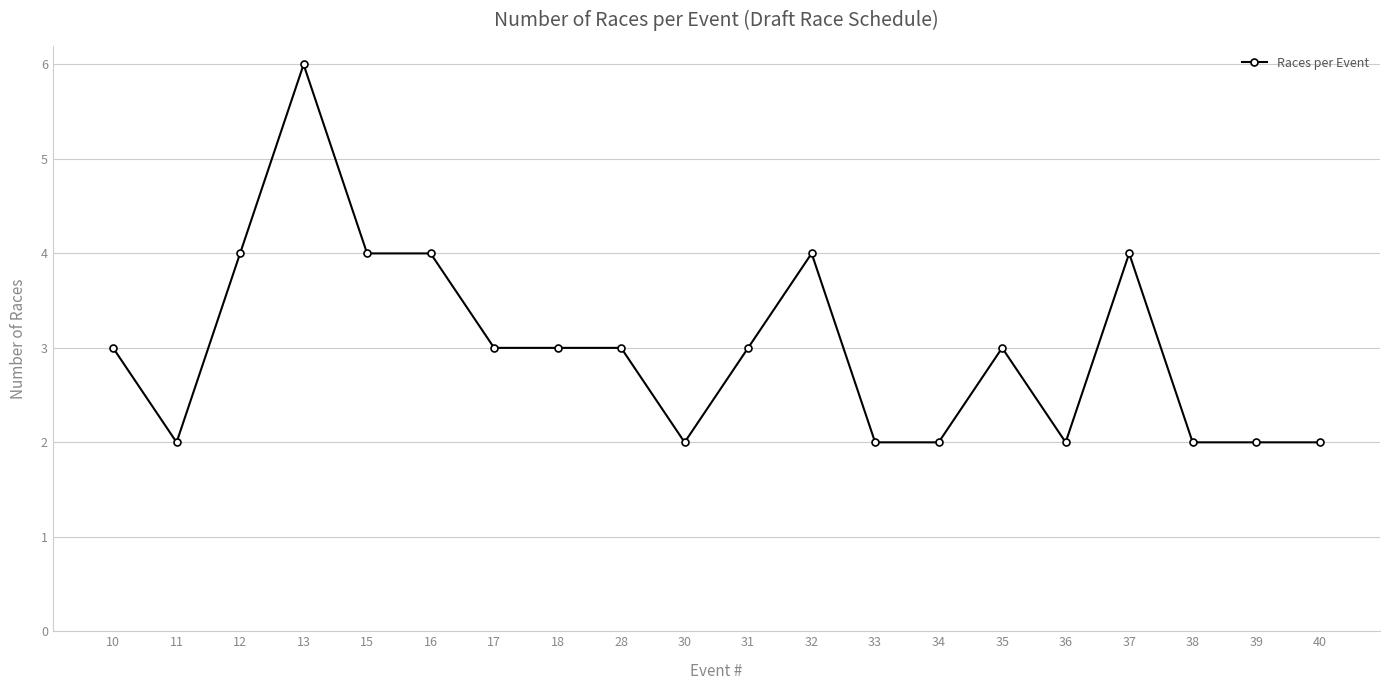

Reading right to left, transcribe all the data shown in this chart.

2	2	2	4	2	3	2	2	4	3	2	3	3	3	4	4	6	4	2	3